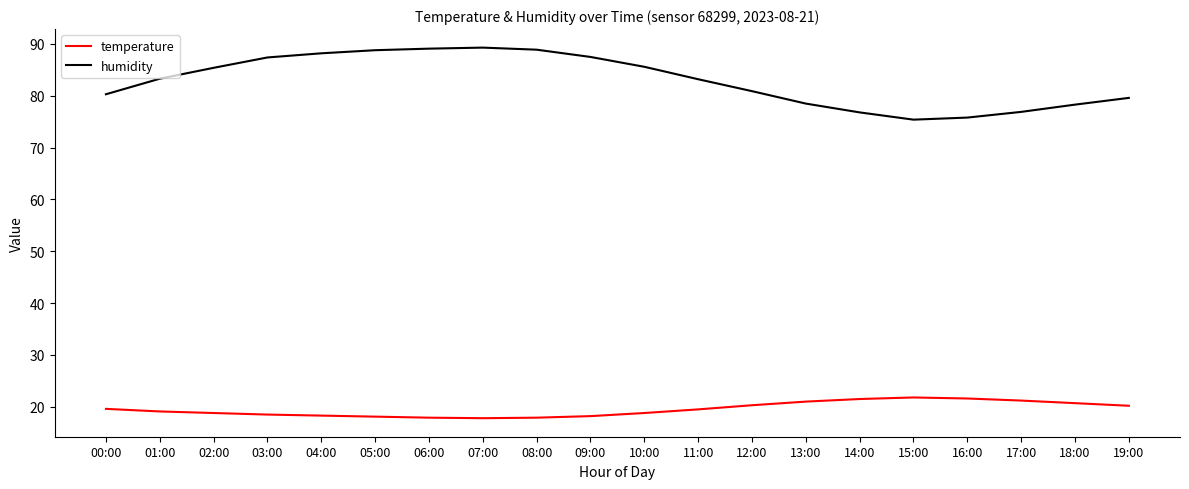

What is the difference between the maximum and minimum values in the temperature series?

4.0